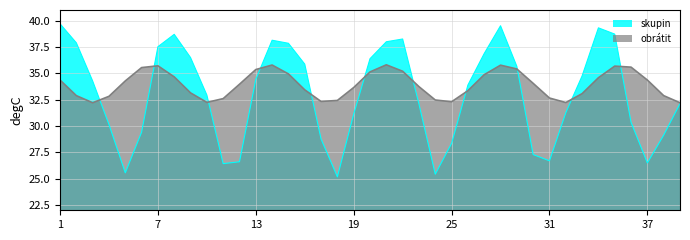

Is it true that skupin equals 37.2 at 25?

False